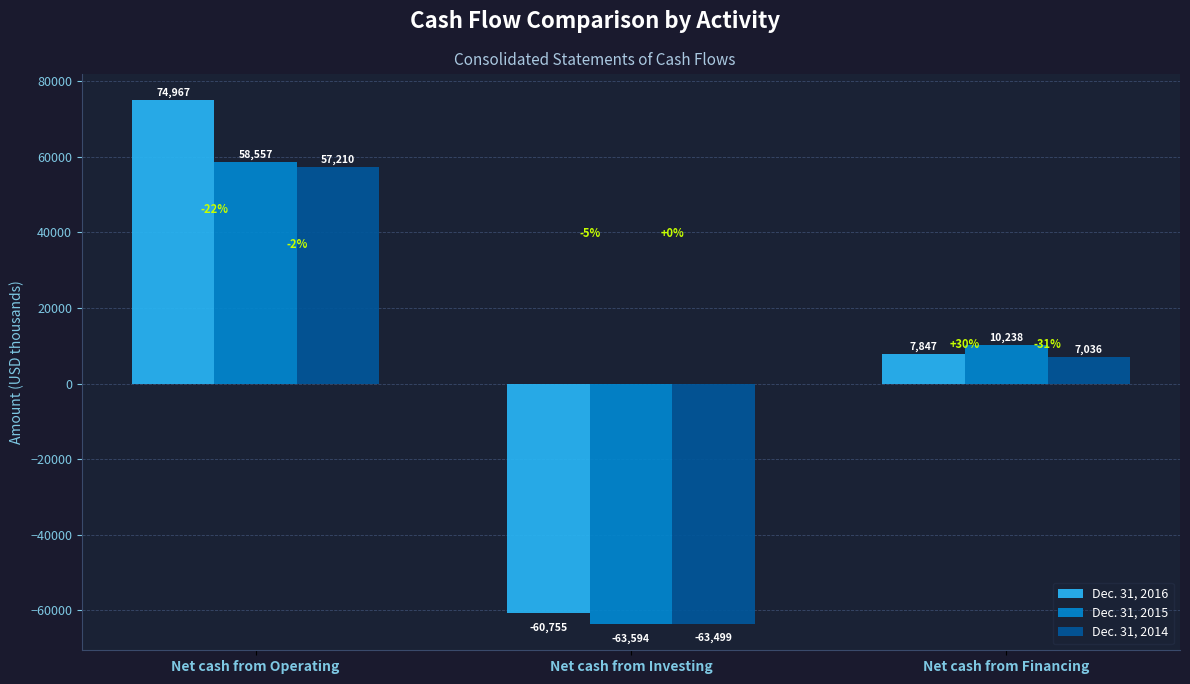

Where is Dec. 31, 2016 nearest to the value 7106?

Net cash from Financing